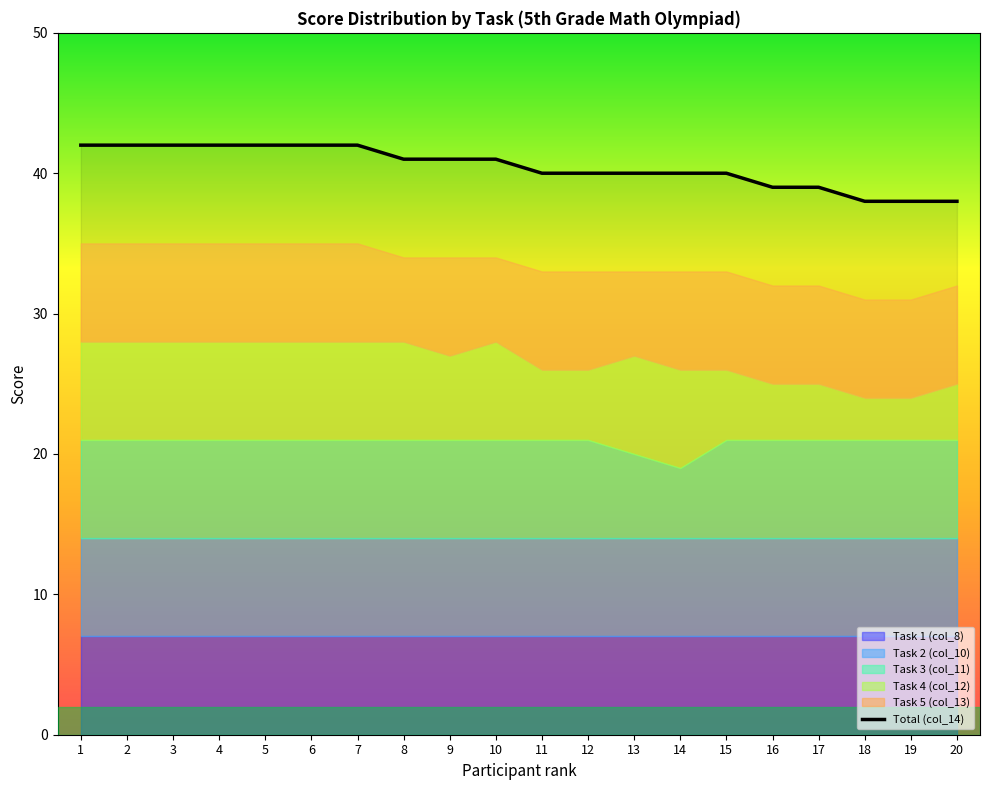

True or false: the data has more than 1 interior local peaks.

False